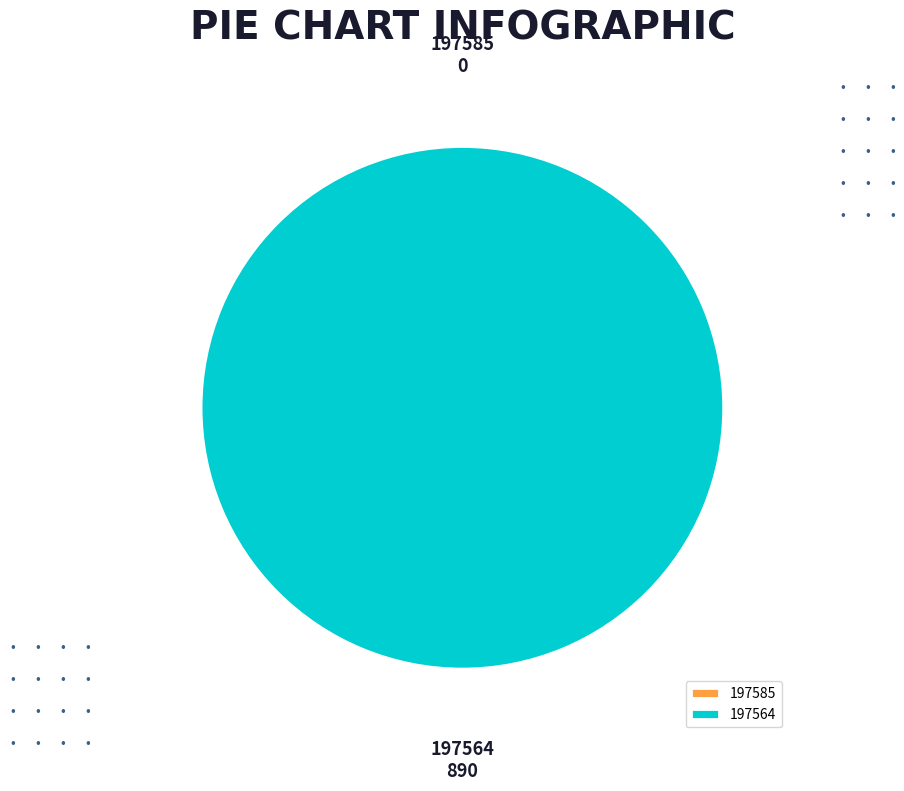

Is there a majority slice in this chart?

Yes